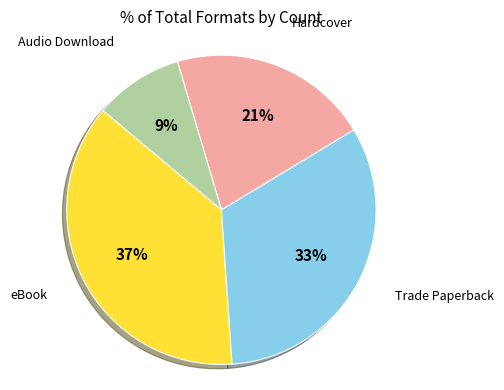

Is there any slice that represents more than half of the pie?

No